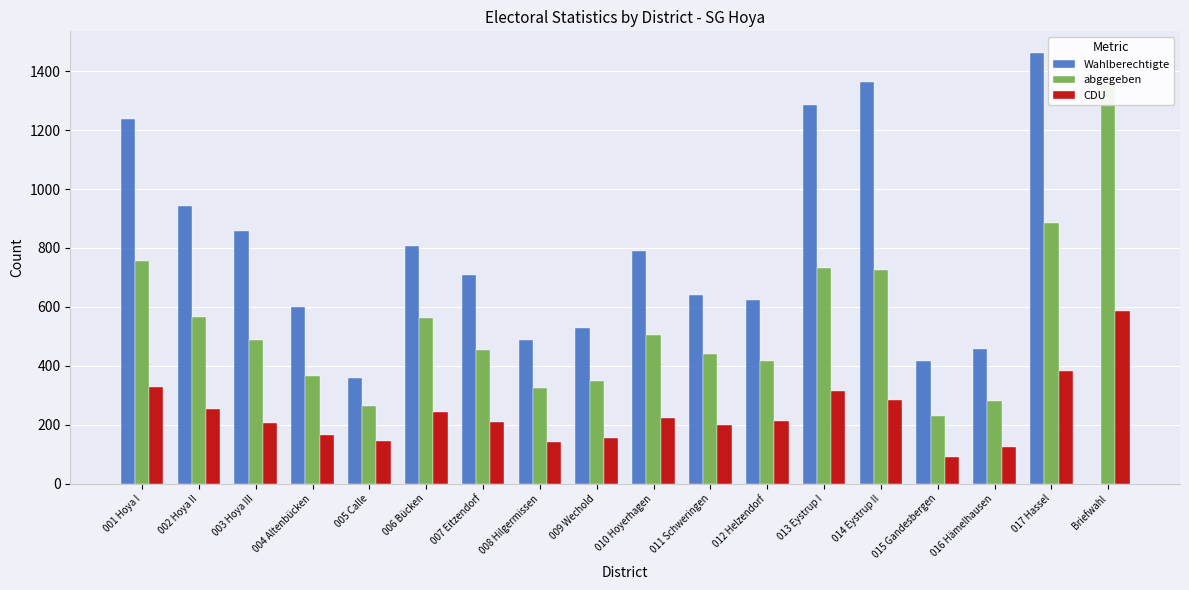

What is the difference between the CDU values at 013 Eystrup I and 014 Eystrup II?

31